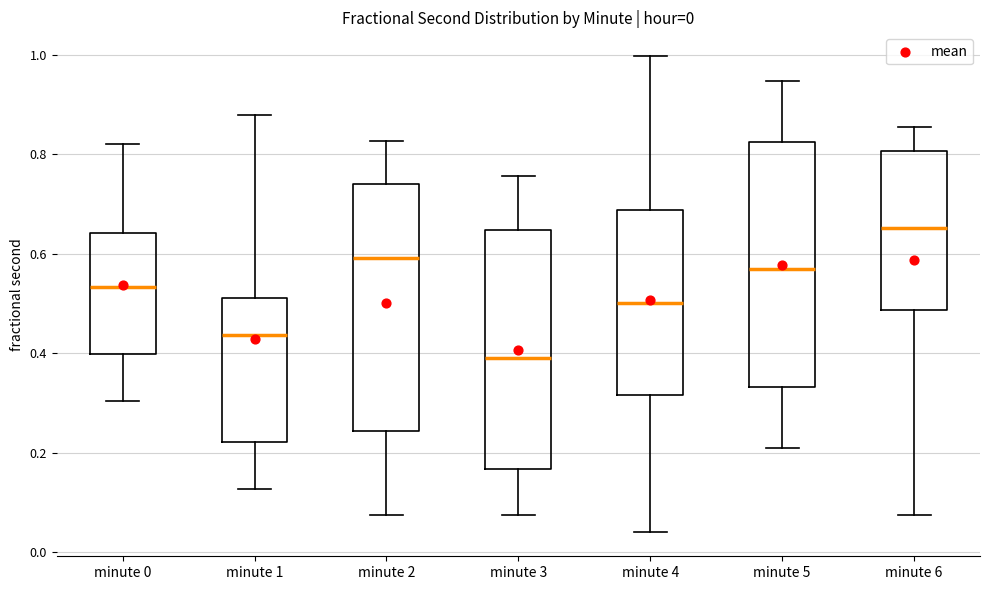

Which box's median line is the highest?

minute 6